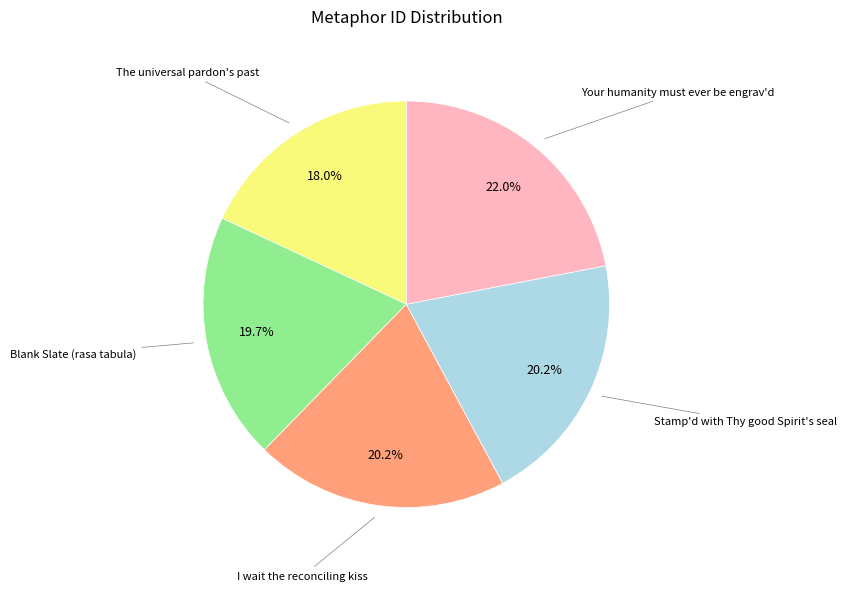

Is there a majority slice in this chart?

No